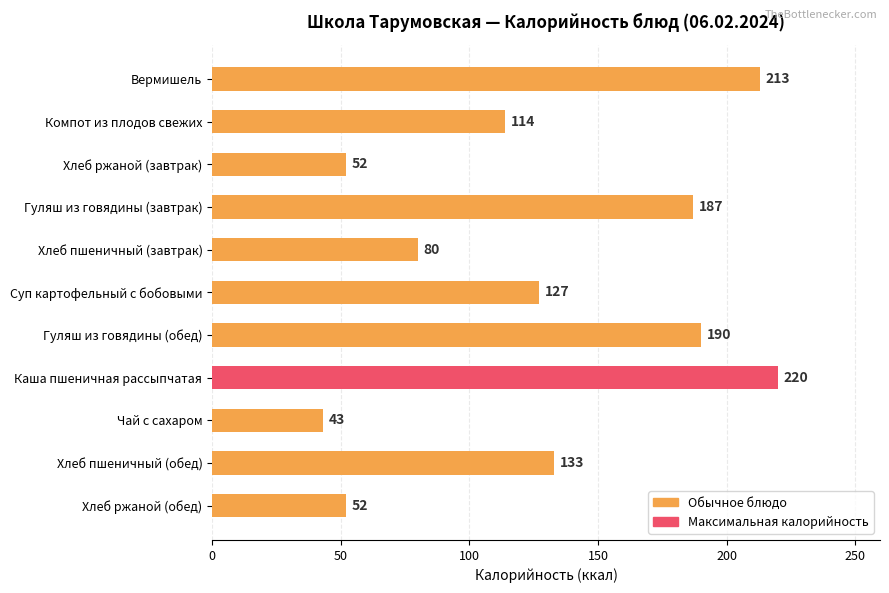

True or false: the data shows 213 at Вермишель.

True